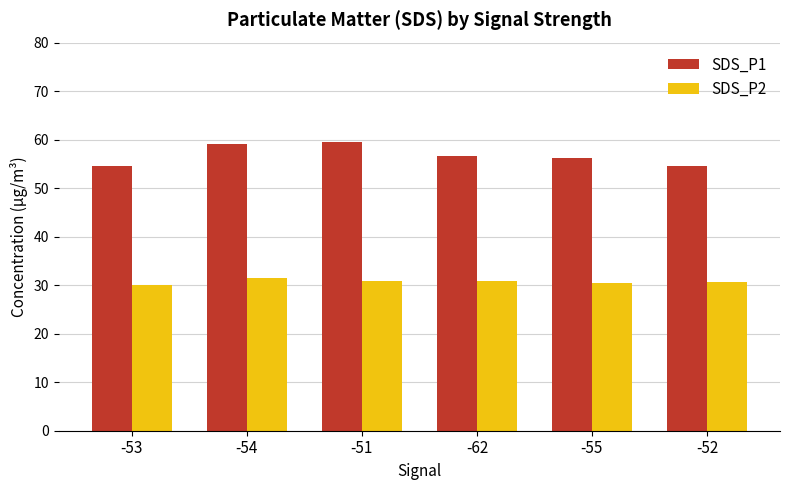

What is the maximum value shown in the chart?

59.4